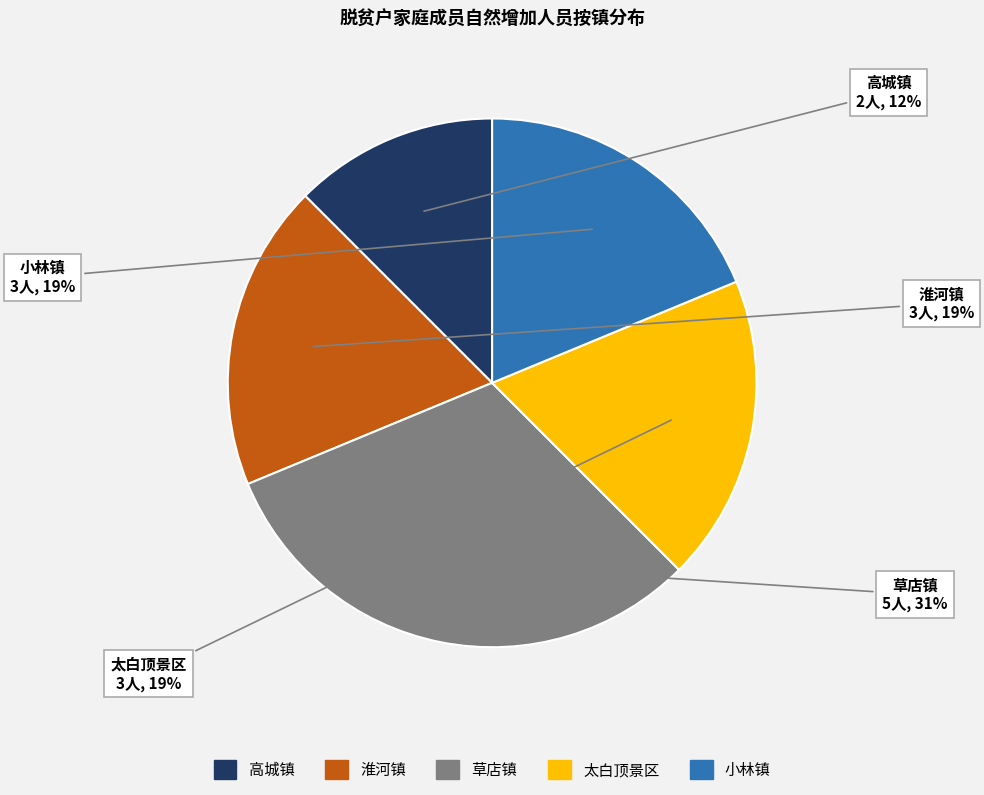

Count the number of slices in the pie.

5